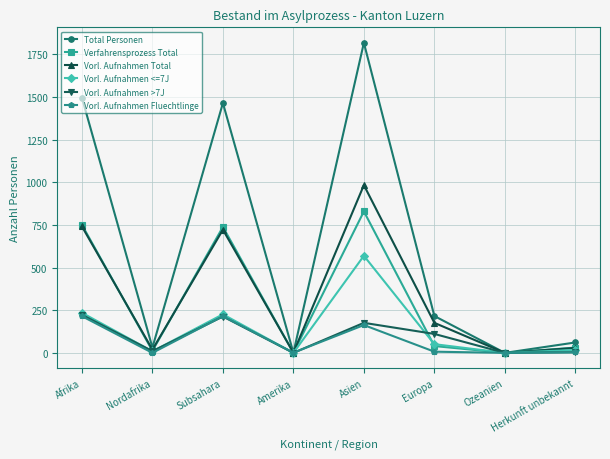

How many lines are shown in the chart?

6